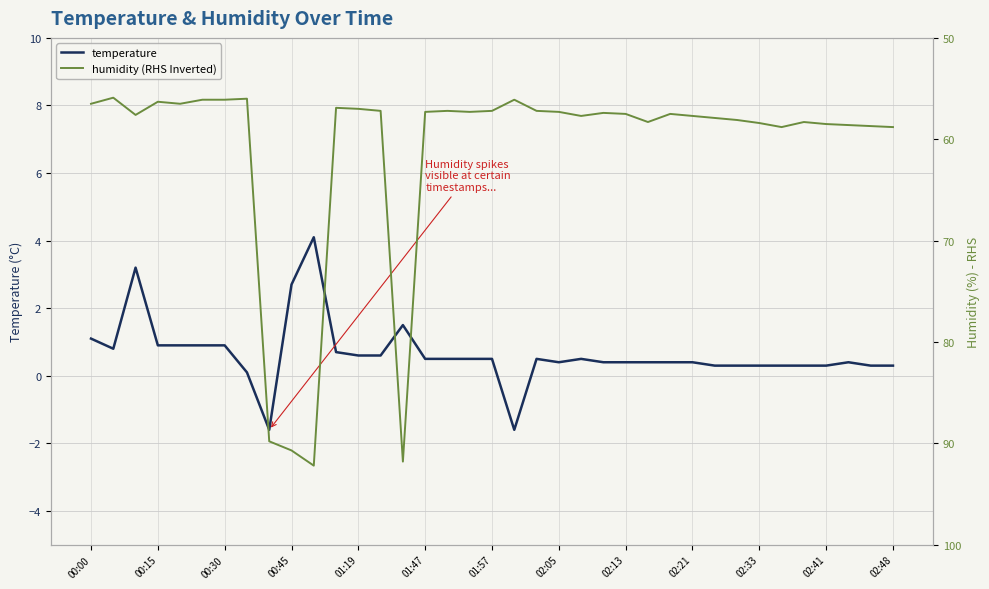

What is the difference between the highest and lowest values at 01:57?

56.7